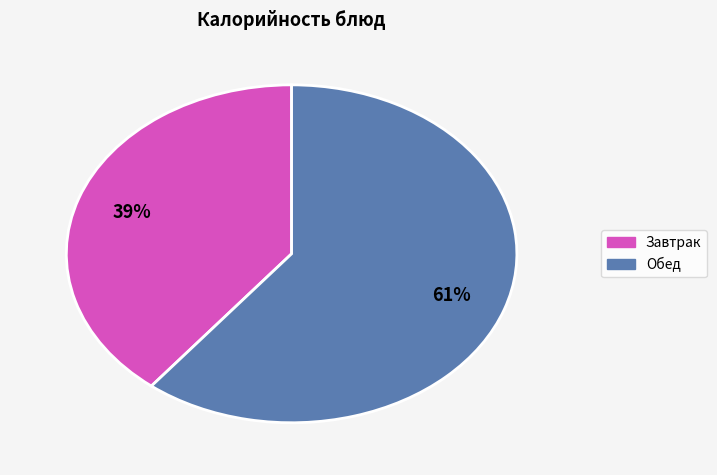

To the nearest percent, what is the average slice percentage?

50%